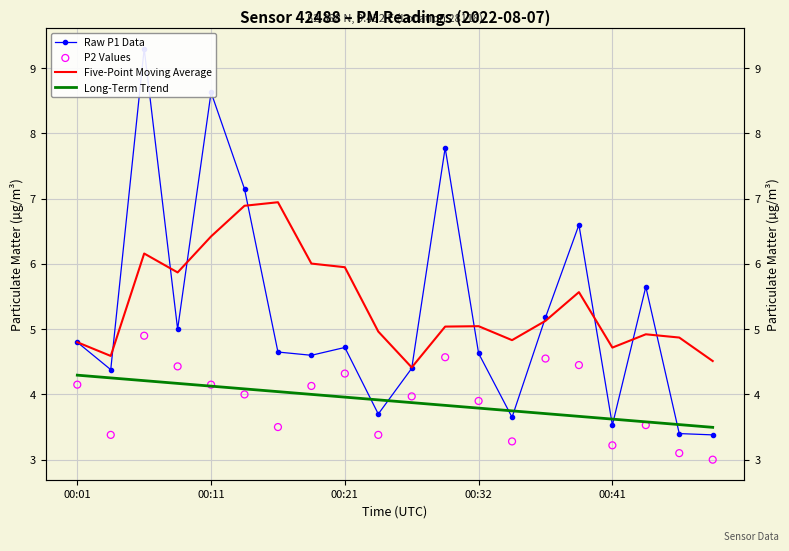

Is the value of Five-Point Moving Average at 16 greater than the value of Long-Term Trend at 14?

Yes